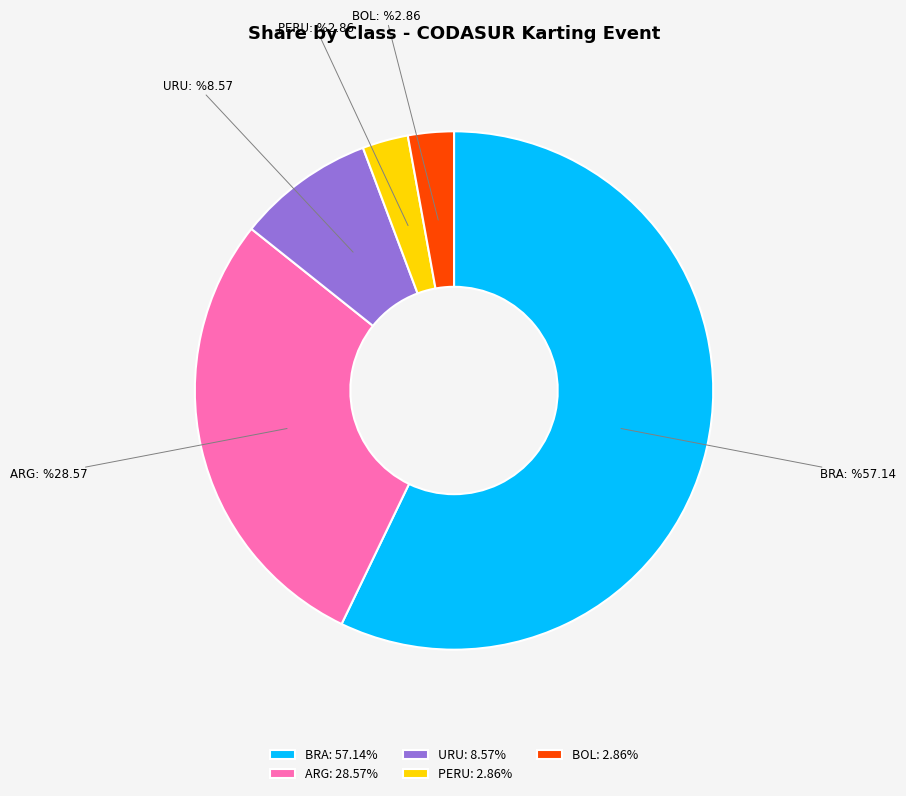

What is the ratio of the value at BOL: 2.86% to the value at PERU: 2.86%?

1.0